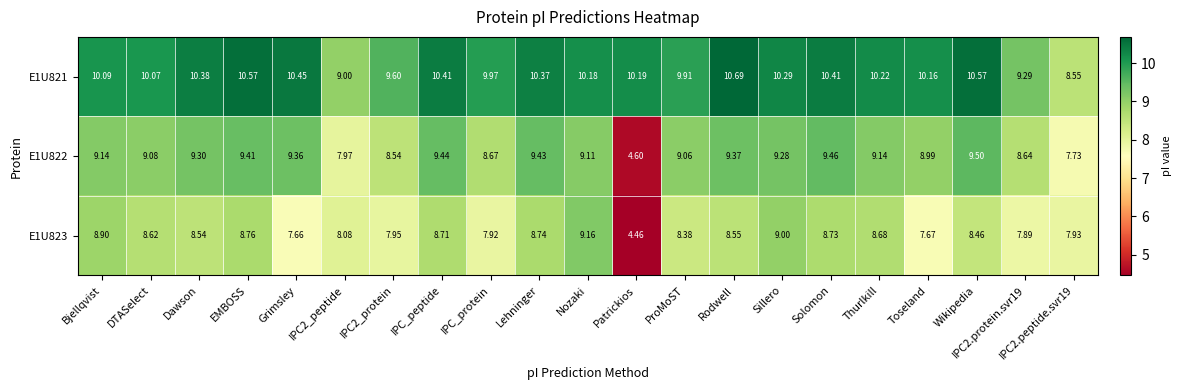

Count the number of data series in this chart.

3